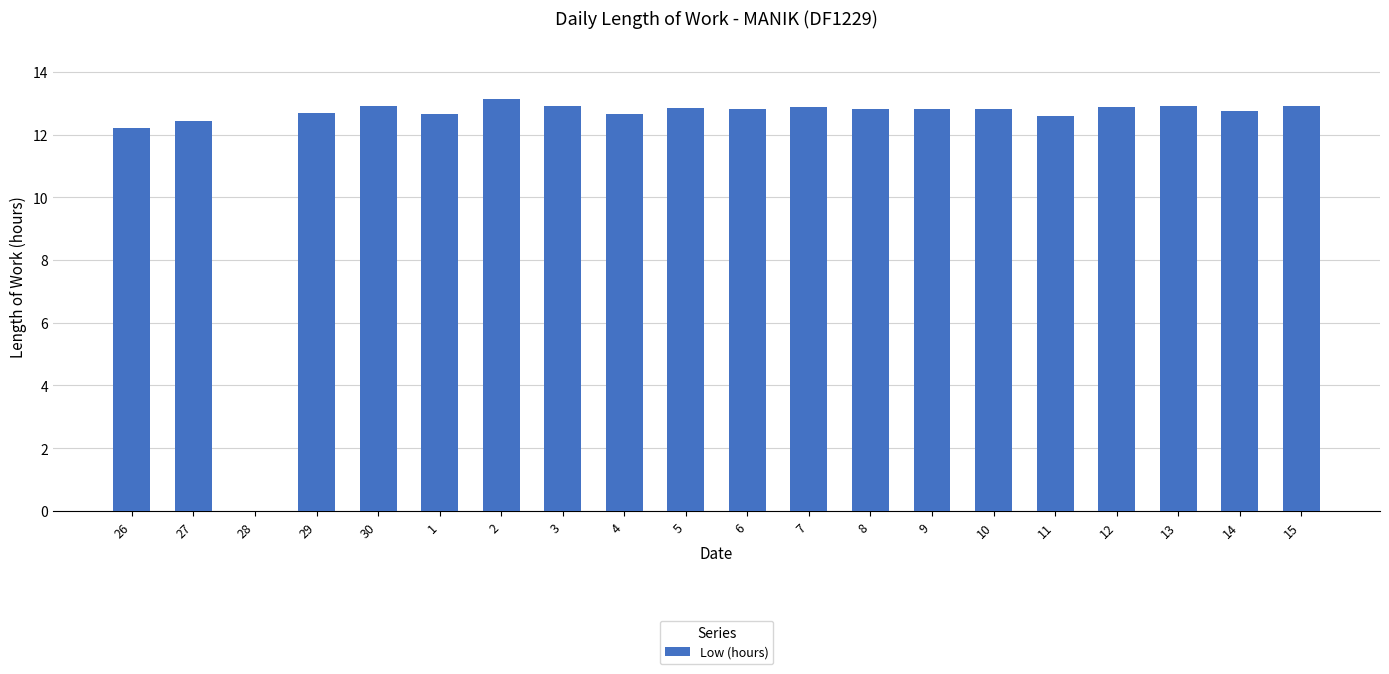

Which category has the highest value across all series?

2